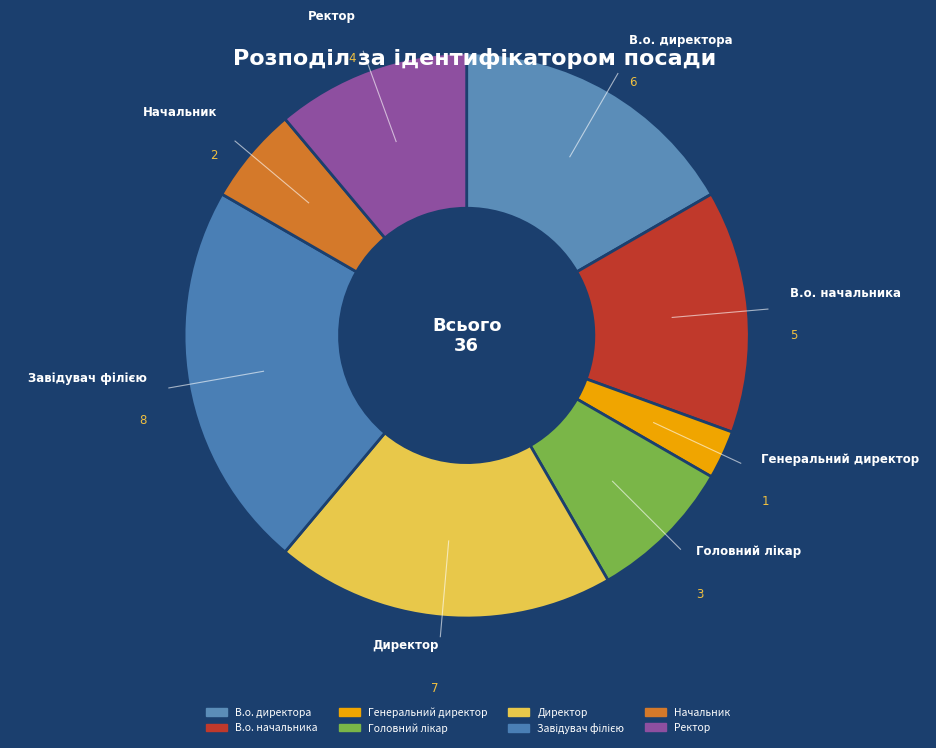

Is it true that Начальник is 1% of the pie?

False